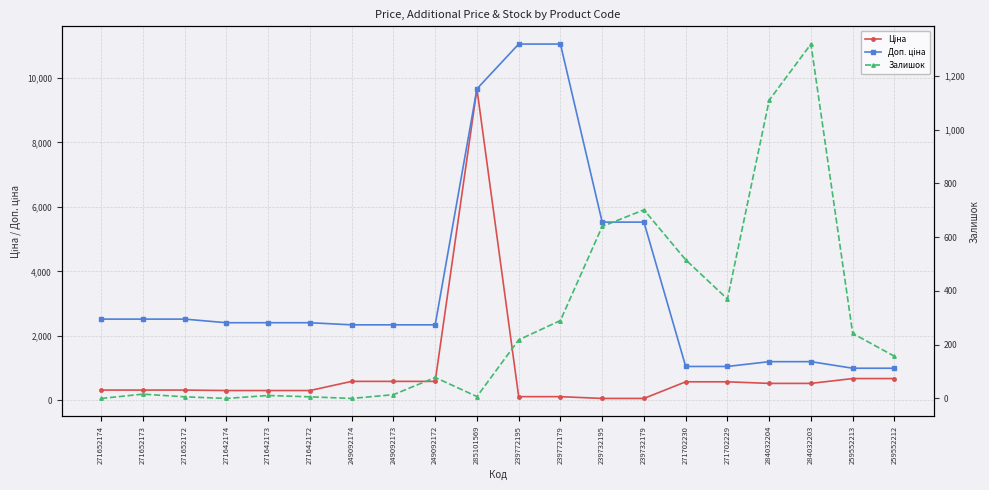

Count the number of data series in this chart.

3